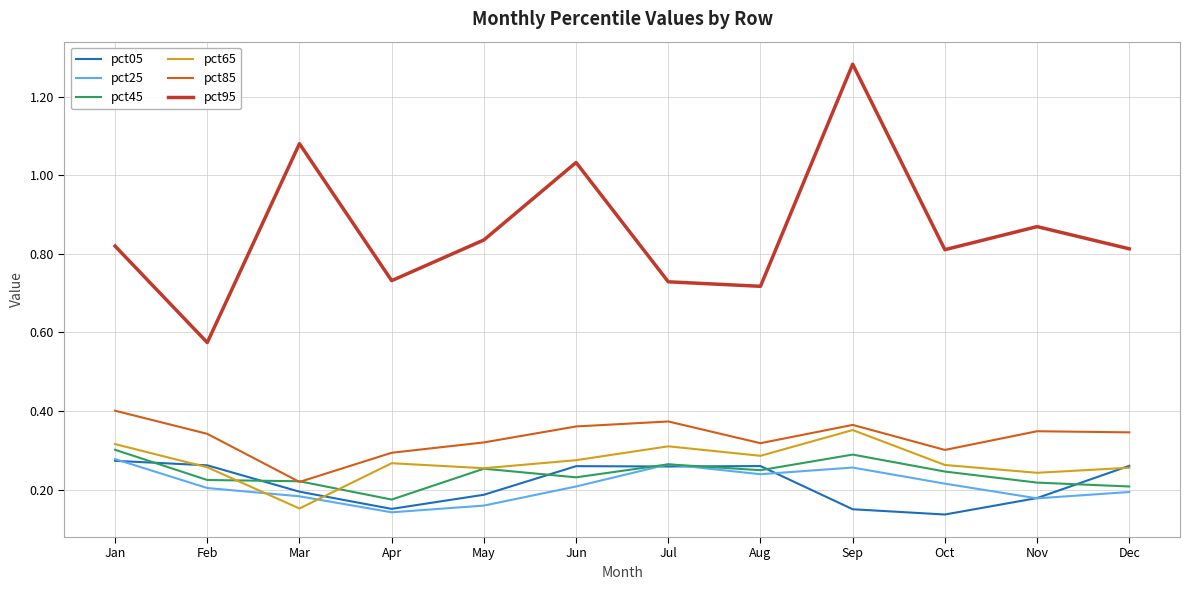

What are all the series names shown in the legend?

pct05, pct25, pct45, pct65, pct85, pct95